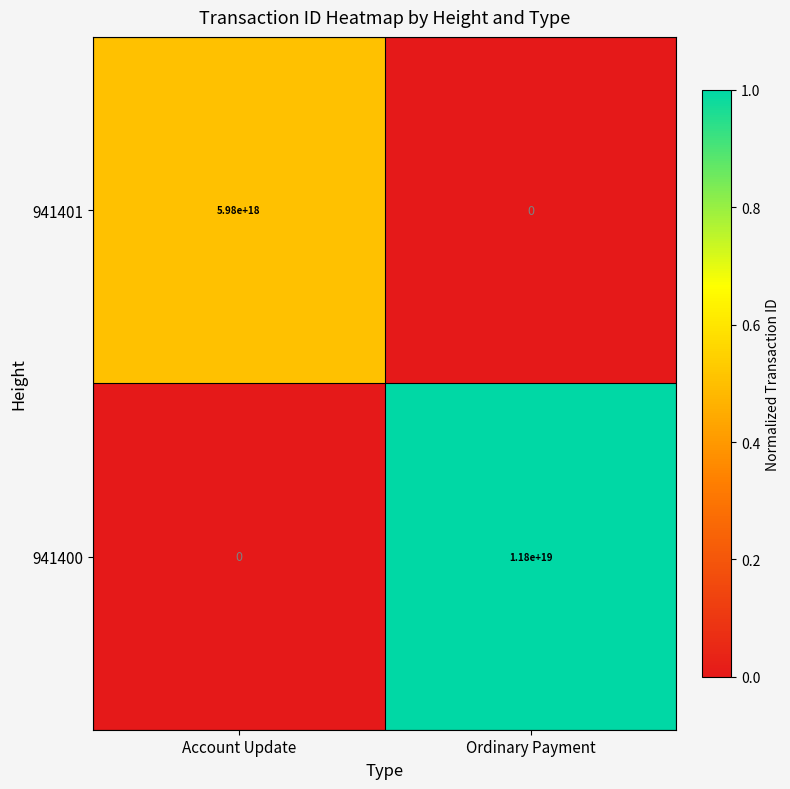

Which series has the largest total across all categories?

941400